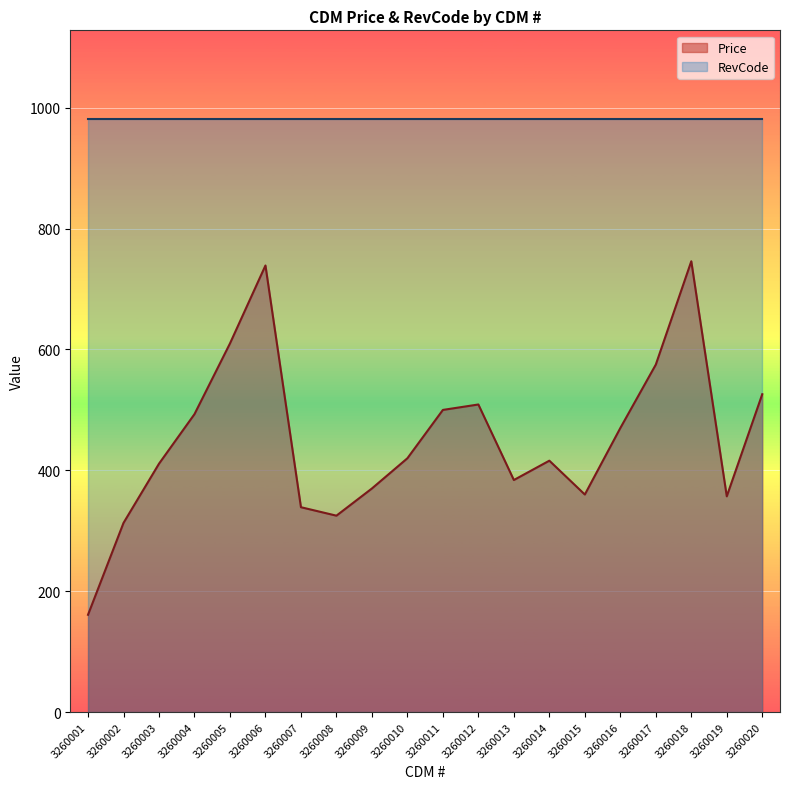

Reading left to right, transcribe all the data shown in this chart.

3260001=161	3260002=313	3260003=411	3260004=493	3260005=610	3260006=739	3260007=339	3260008=325	3260009=370	3260010=420	3260011=500	3260012=509	3260013=384	3260014=416	3260015=360	3260016=470	3260017=575	3260018=746	3260019=357	3260020=526